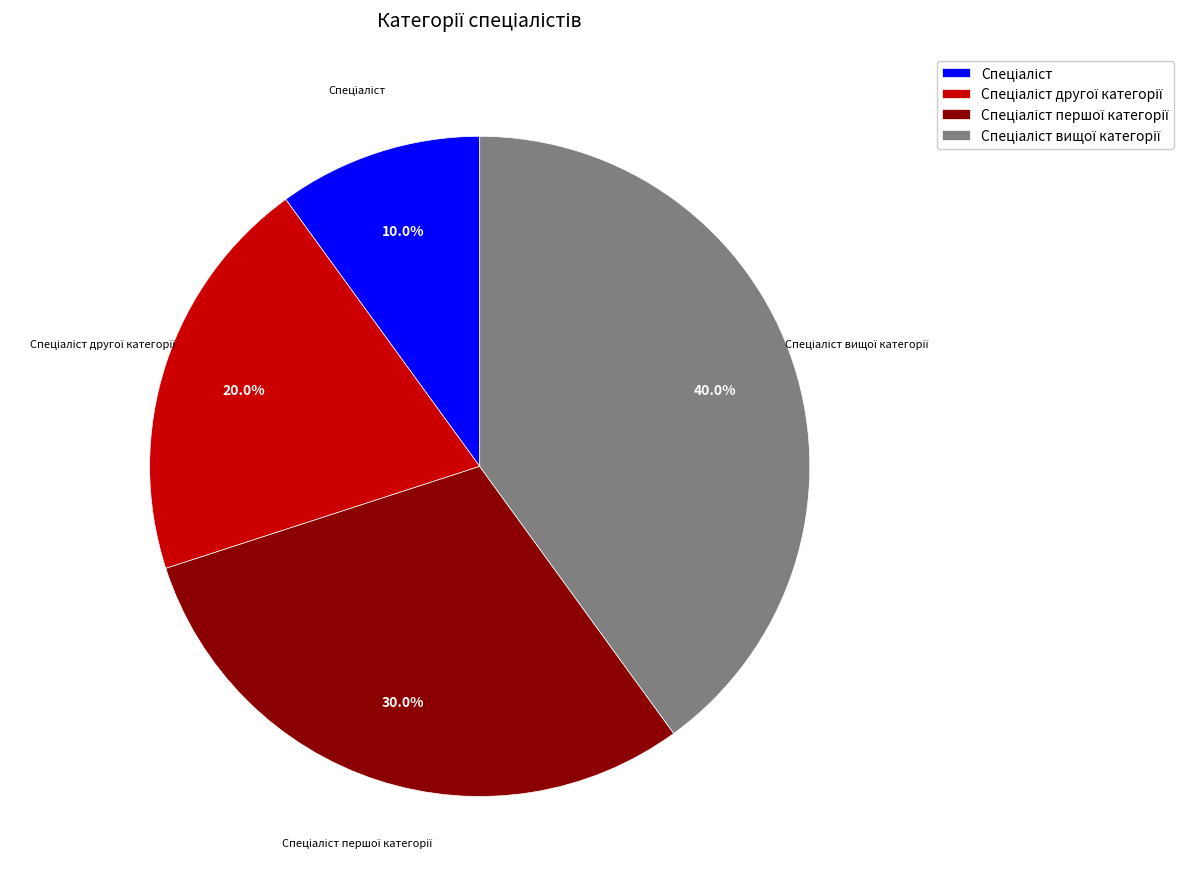

Does any single category account for the majority?

No